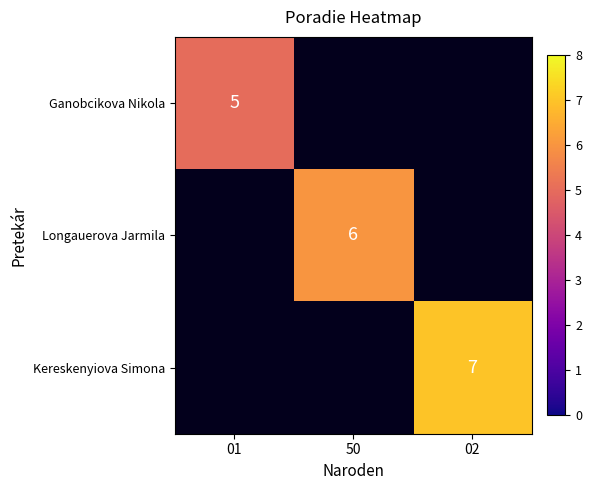

The value of Kereskenyiova Simona at 02 is 3. True or false?

False